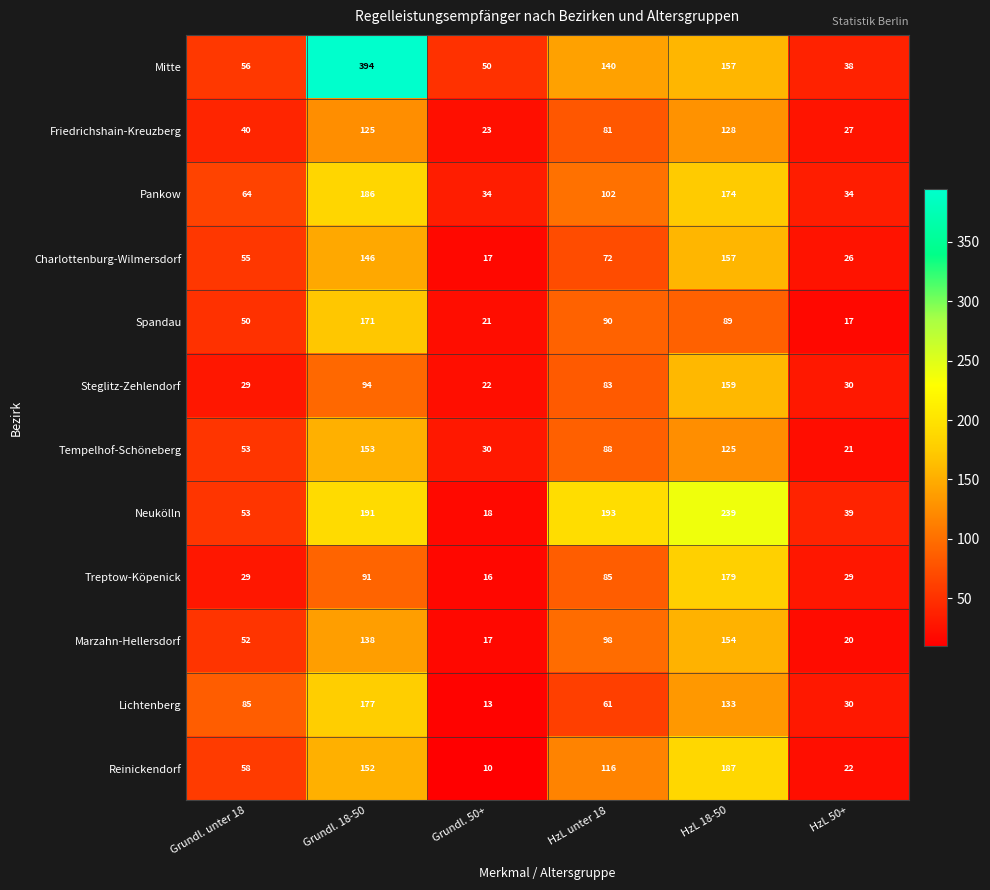

At which category is the sum across all series the highest?

Grundl. 18-50